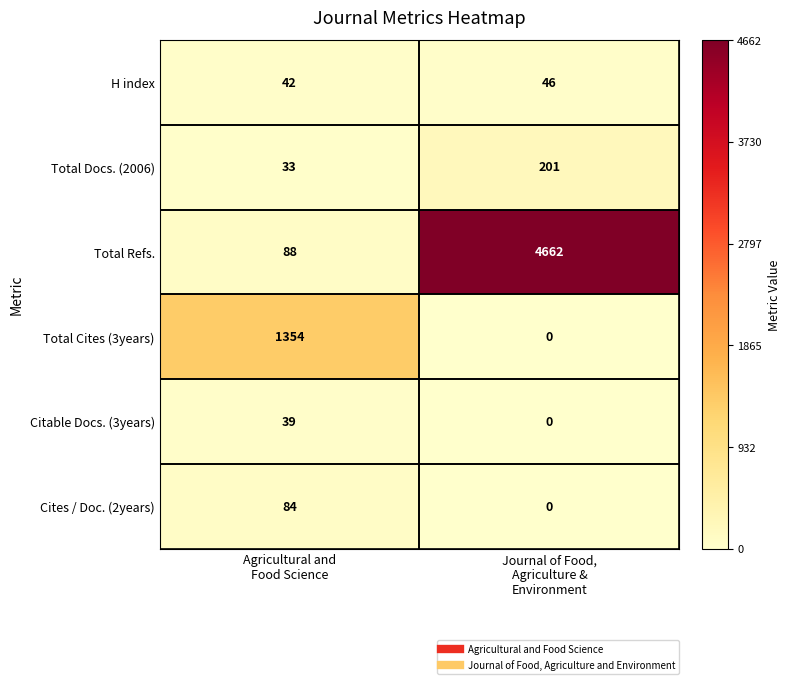

Count the number of data series in this chart.

6